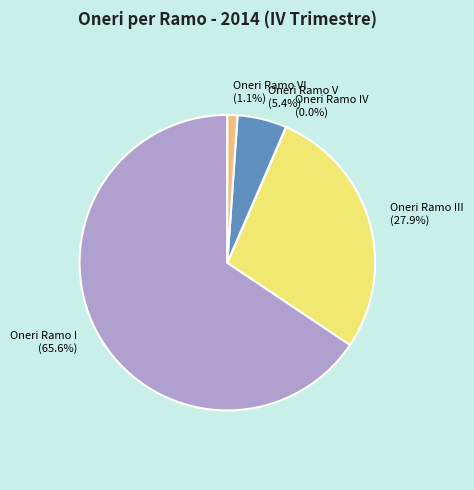

Is it true that Oneri Ramo I is 57% of the pie?

False